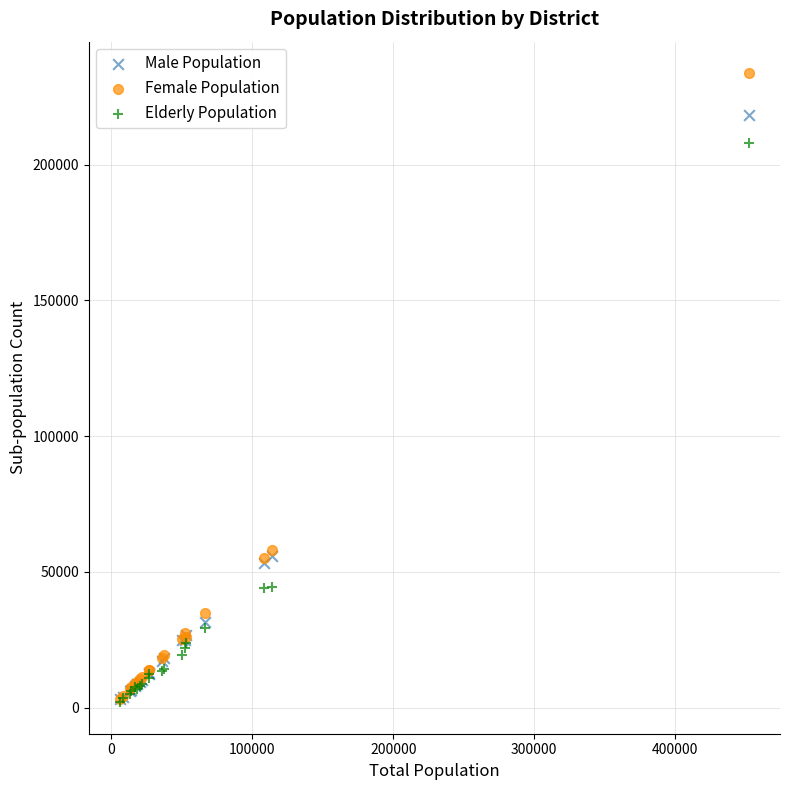

Which series has the widest spread of Y values?

Female Population